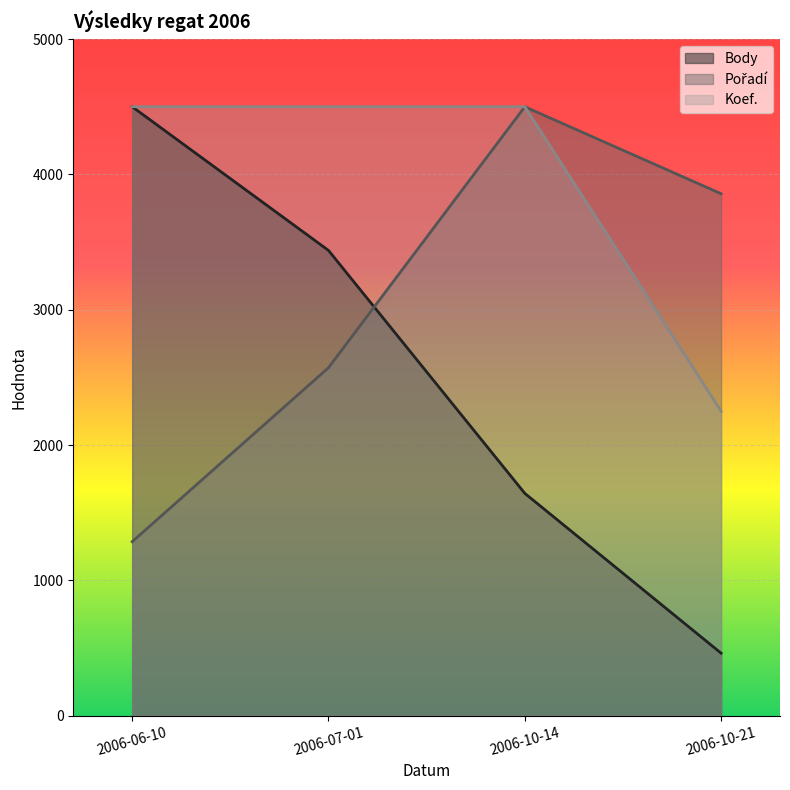

Does the chart display data point markers on the line(s)?

No